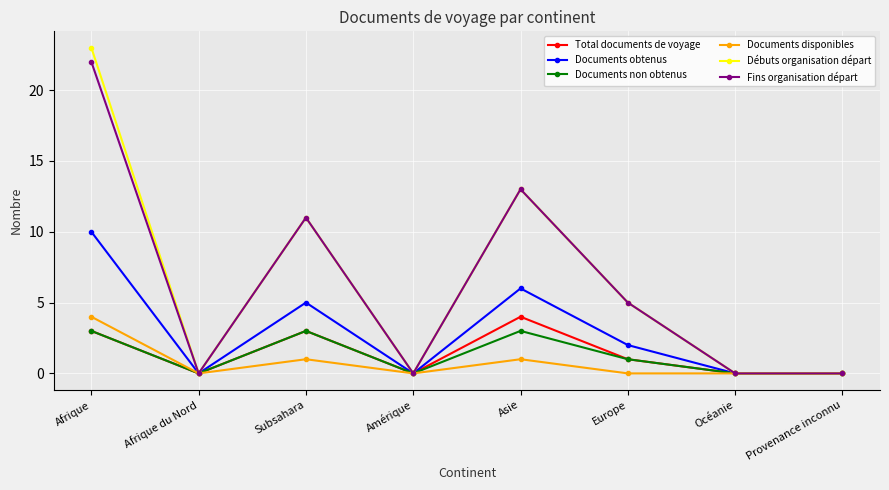

What is the label of the 8th point from the left?

Provenance inconnu